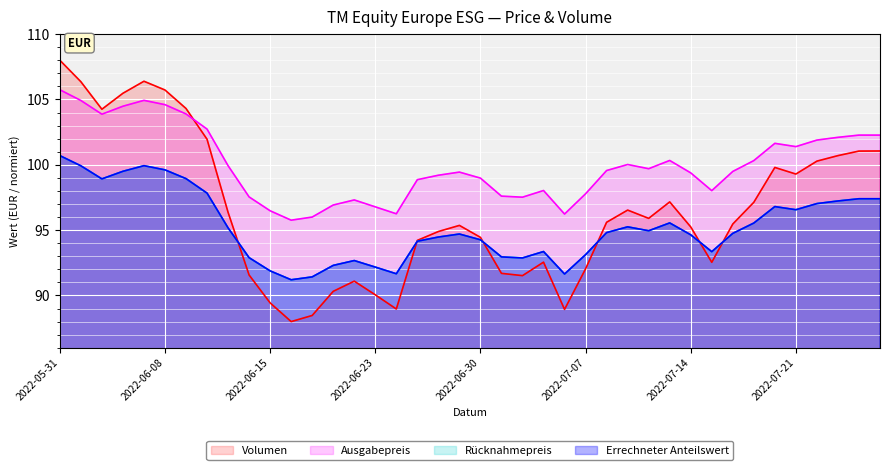

Reading right to left, what are all the values shown in this chart?

Errechneter Anteilswert: 97.4	97.4	97.2	97.0	96.6	96.8	95.5	94.8	93.3	94.6	95.5	95.0	95.2	94.8	93.1	91.6	93.4	92.9	93.0	94.3	94.7	94.5	94.2	91.7	92.2	92.7	92.3	91.4	91.2	91.9	92.9	95.2	97.8	98.9	99.6	99.9	99.5	98.9	99.9	100.7
Ausgabepreis: 102.3	102.3	102.1	101.9	101.4	101.6	100.3	99.5	98.0	99.4	100.3	99.7	100.0	99.6	97.8	96.2	98.0	97.5	97.6	99.0	99.4	99.2	98.9	96.2	96.8	97.3	96.9	96.0	95.8	96.5	97.5	99.9	102.7	103.9	104.6	104.9	104.5	103.9	104.9	105.7
Rücknahmepreis: 97.4	97.4	97.2	97.0	96.6	96.8	95.5	94.8	93.3	94.6	95.5	95.0	95.2	94.8	93.1	91.6	93.4	92.9	93.0	94.3	94.7	94.5	94.2	91.7	92.2	92.7	92.3	91.4	91.2	91.9	92.9	95.2	97.8	98.9	99.6	99.9	99.5	98.9	99.9	100.7
Volumen: 101.1	101.0	100.7	100.3	99.3	99.8	97.1	95.5	92.5	95.2	97.2	95.9	96.5	95.6	92.0	88.9	92.5	91.5	91.7	94.4	95.4	94.9	94.2	89.0	90.0	91.1	90.3	88.5	88.0	89.4	91.6	96.4	102.0	104.3	105.7	106.4	105.5	104.2	106.4	108.0